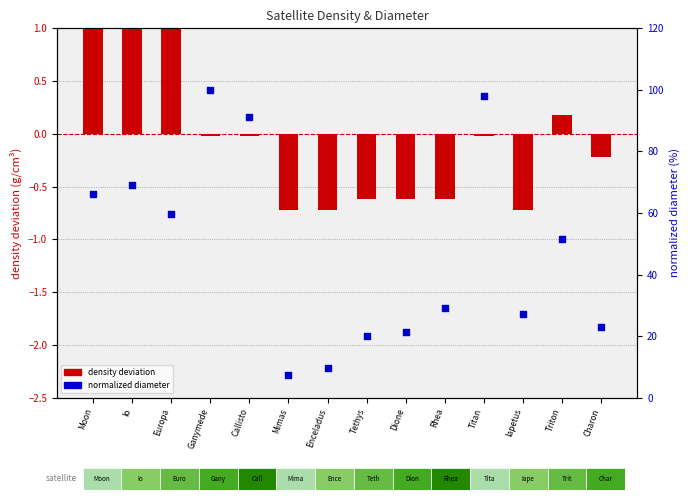

Which series has the largest total across all categories?

normalized diameter